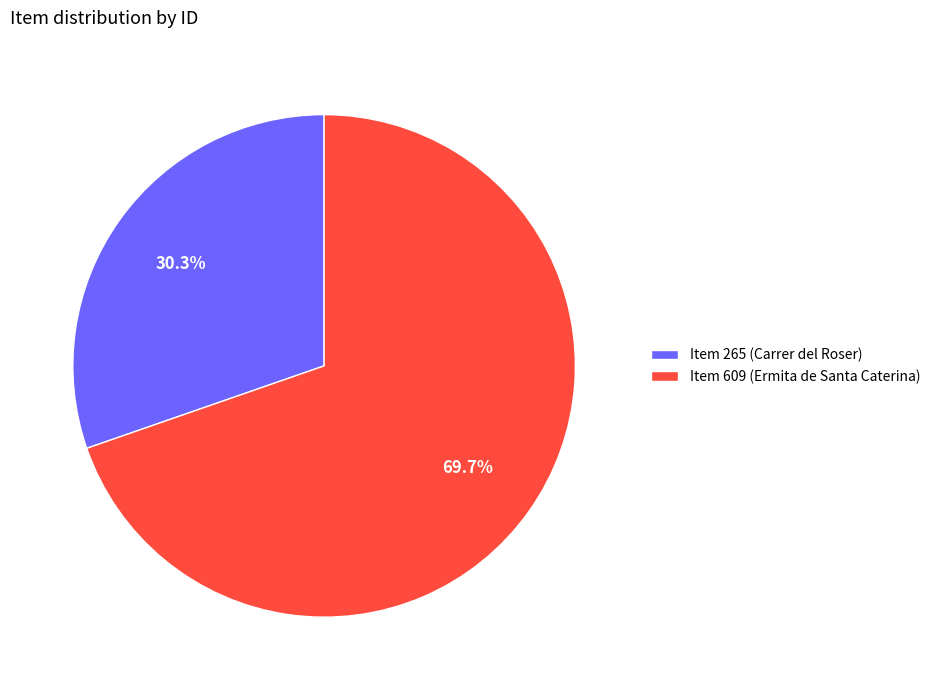

To the nearest percent, what is the average slice percentage?

50%